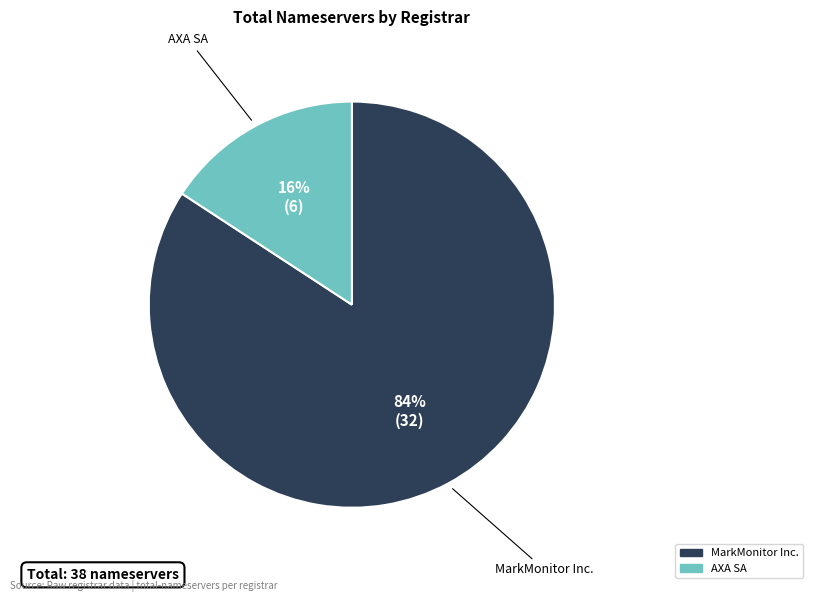

Does any single category account for the majority?

Yes